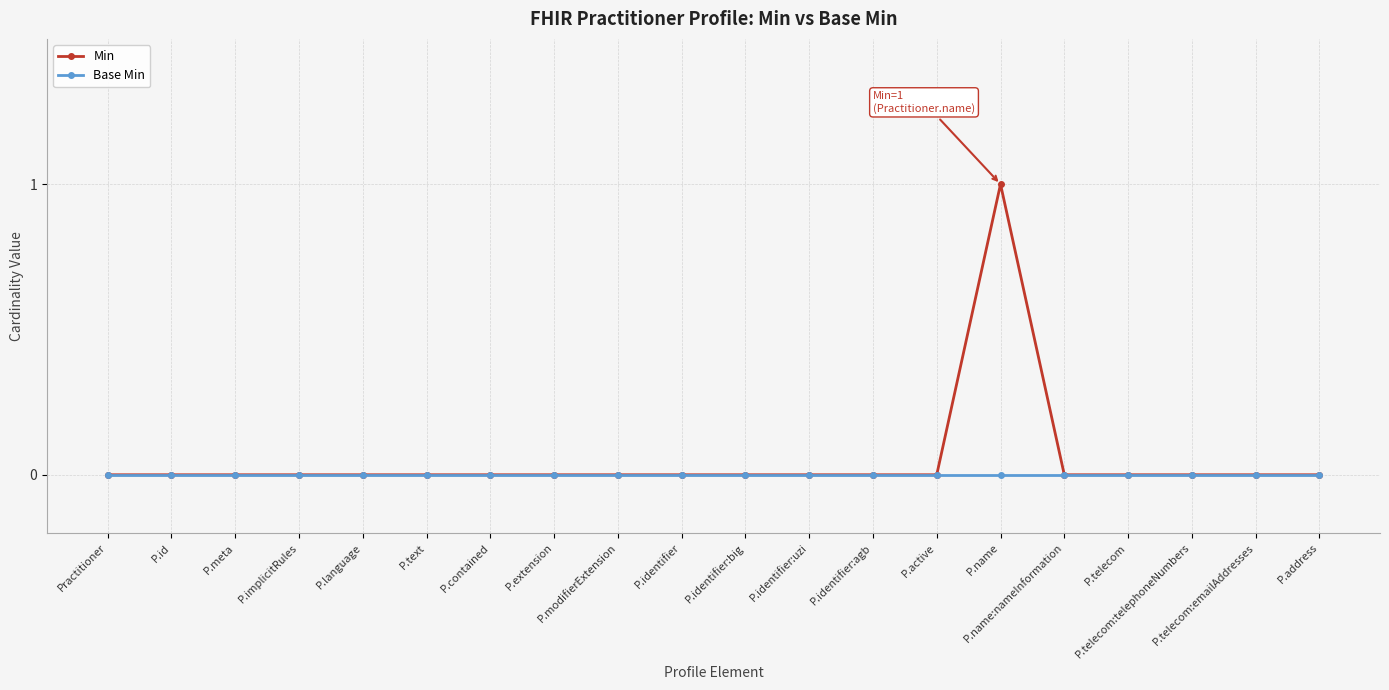

List the series in order of their peak value, highest first.

Min, Base Min